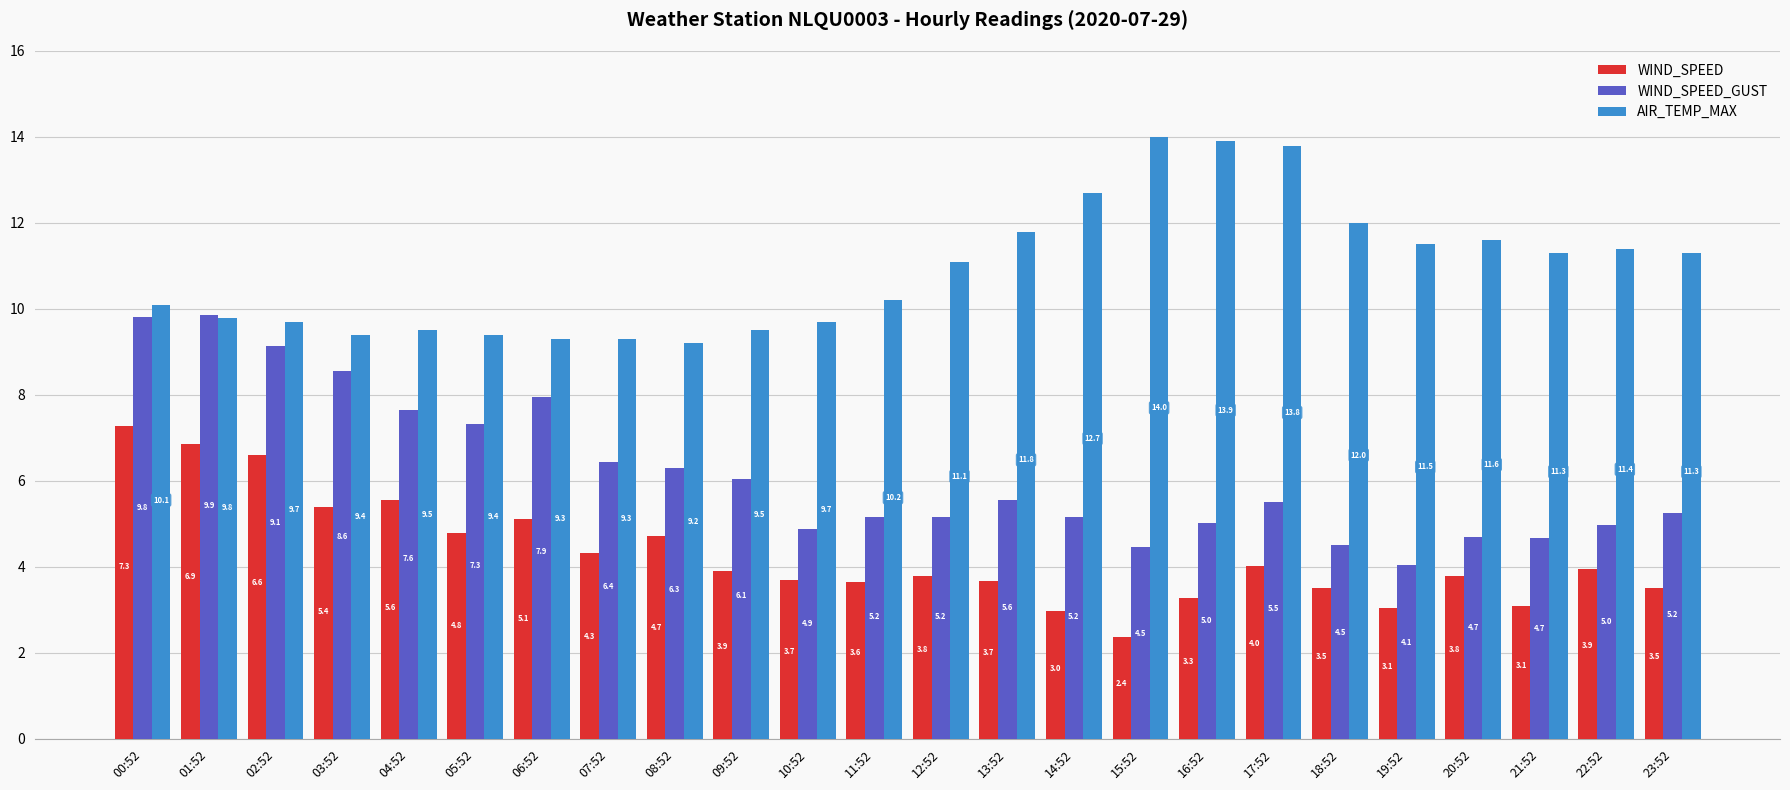

What is the value of the AIR_TEMP_MAX bar at the 8th from the left?

9.3